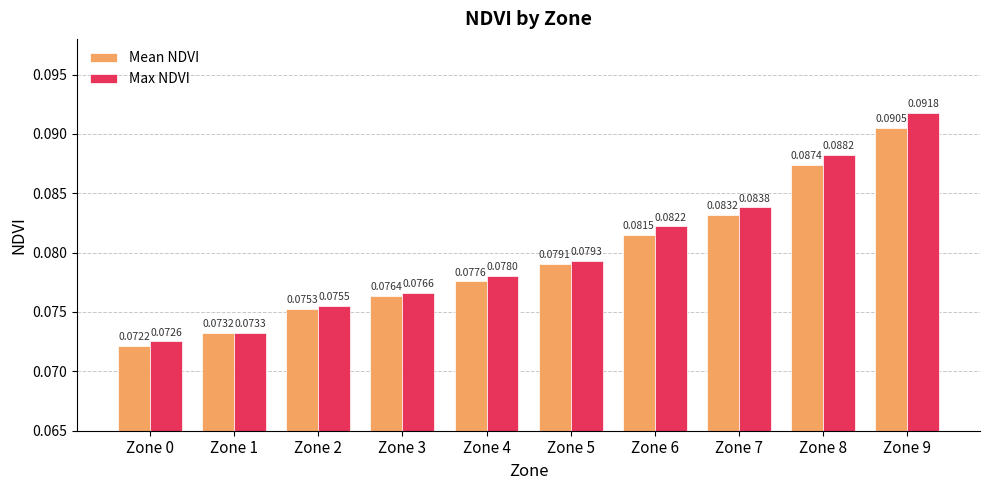

At which category is the sum across all series the highest?

Zone 9